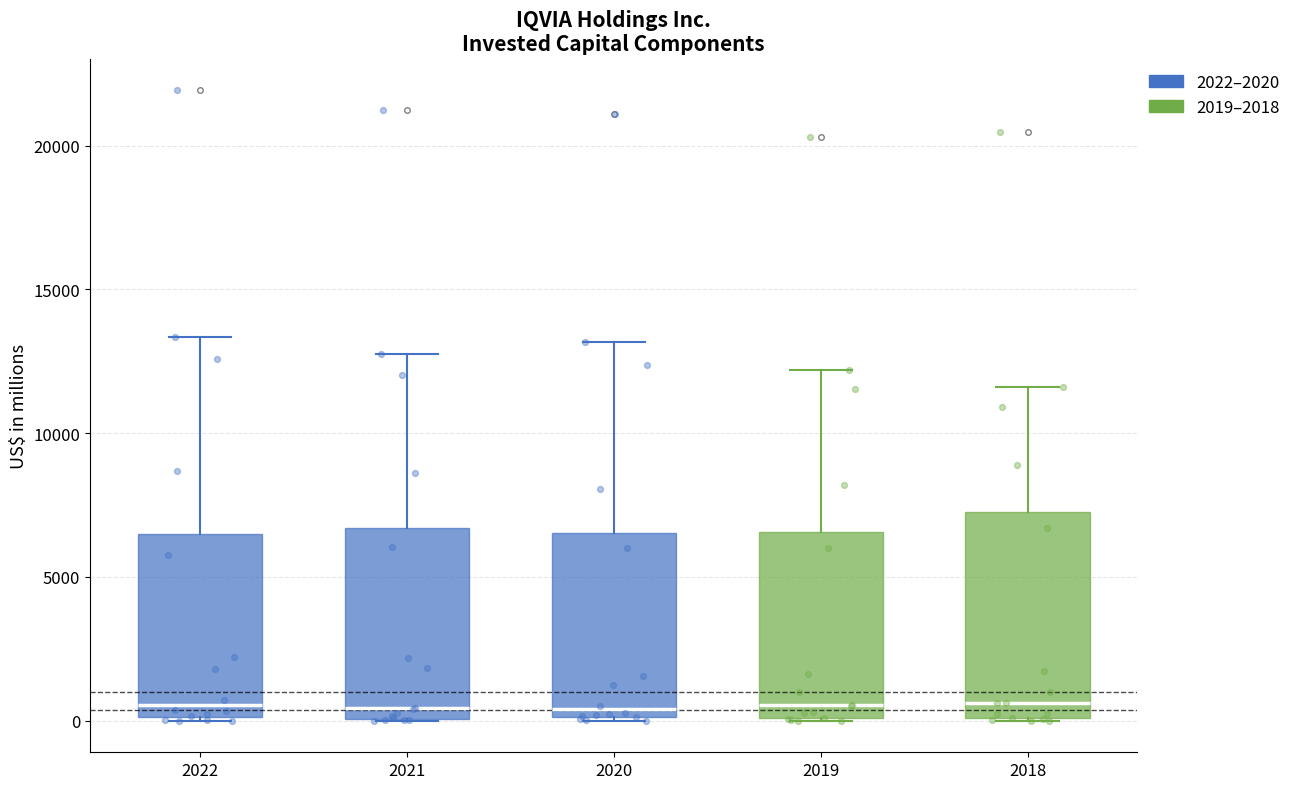

Comparing the boxes themselves (not the whiskers), which one is the tallest?

2018